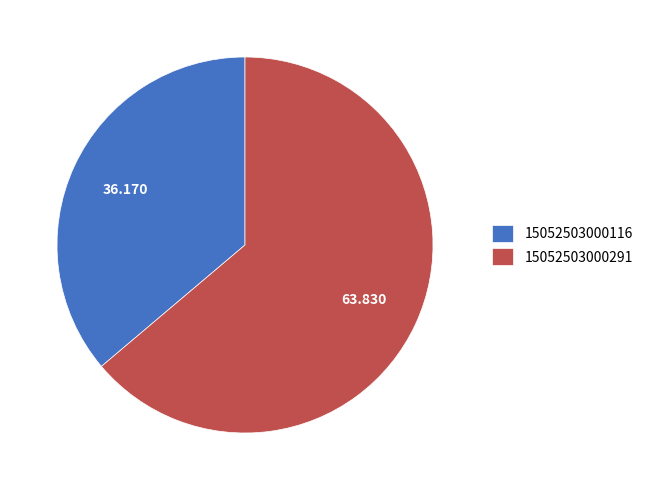

What is the largest slice in the pie chart?

15052503000291